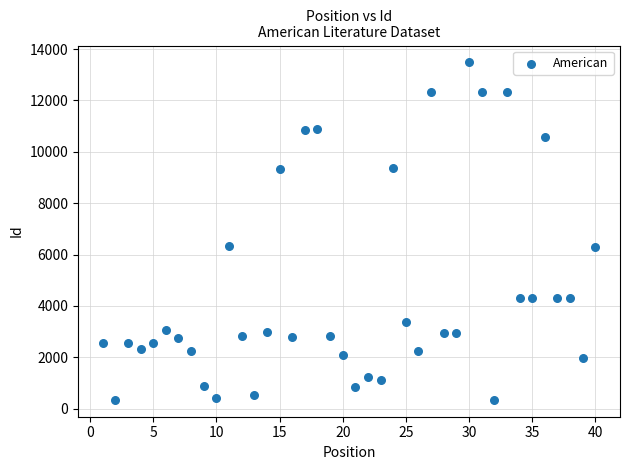

What is the range of X values (max minus min)?

39